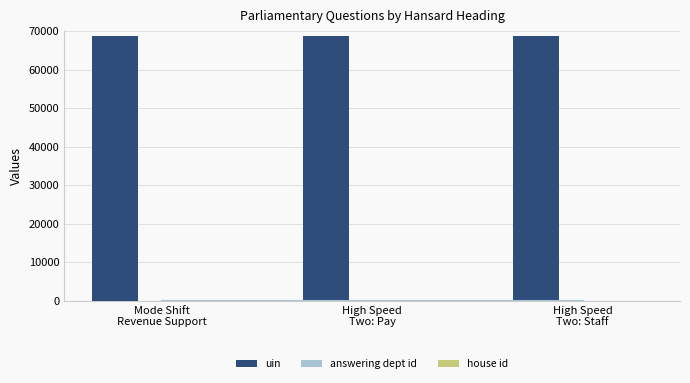

What is the sum of all uin values?

205814